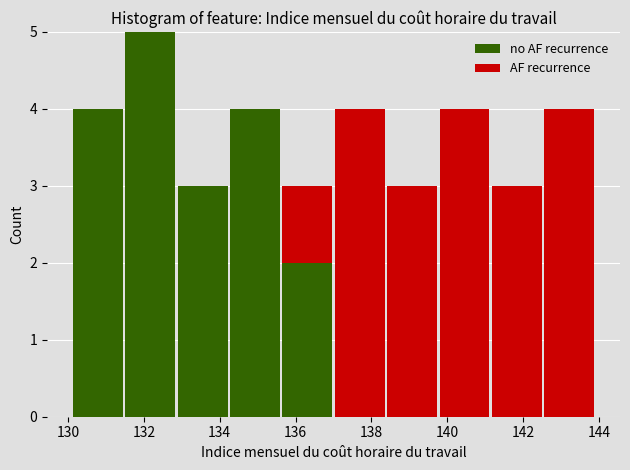

Which range on the x-axis has the tallest stacked bar (by total height)?

131.48 to 132.86